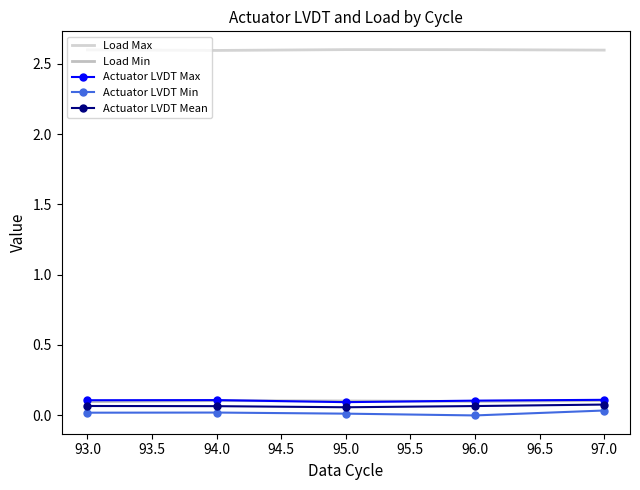

True or false: Load Max and Load Min intersect in this chart.

False